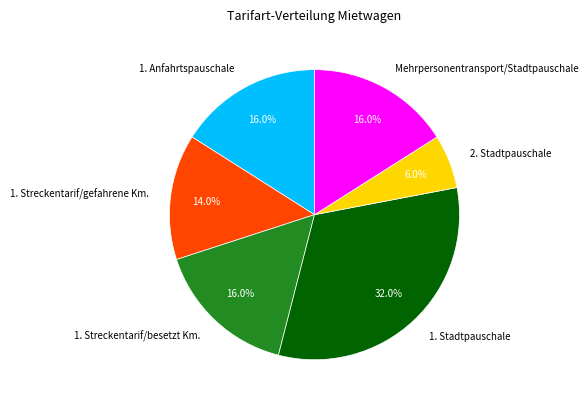

To the nearest percent, what percentage of the pie is 1. Streckentarif/besetzt Km.?

16%